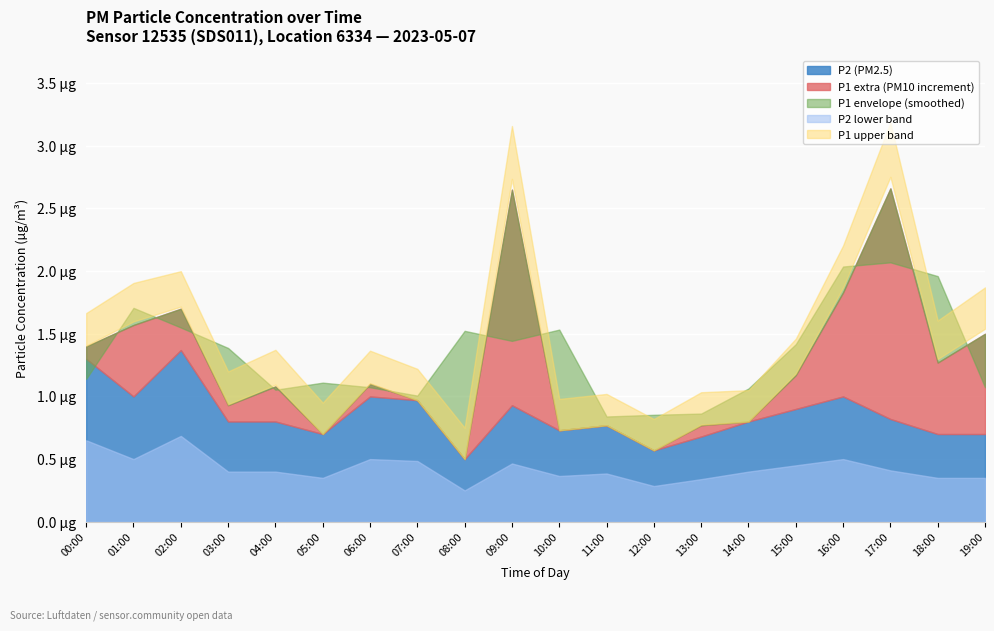

Which series changed the most between 07:00 and 08:00?

P1